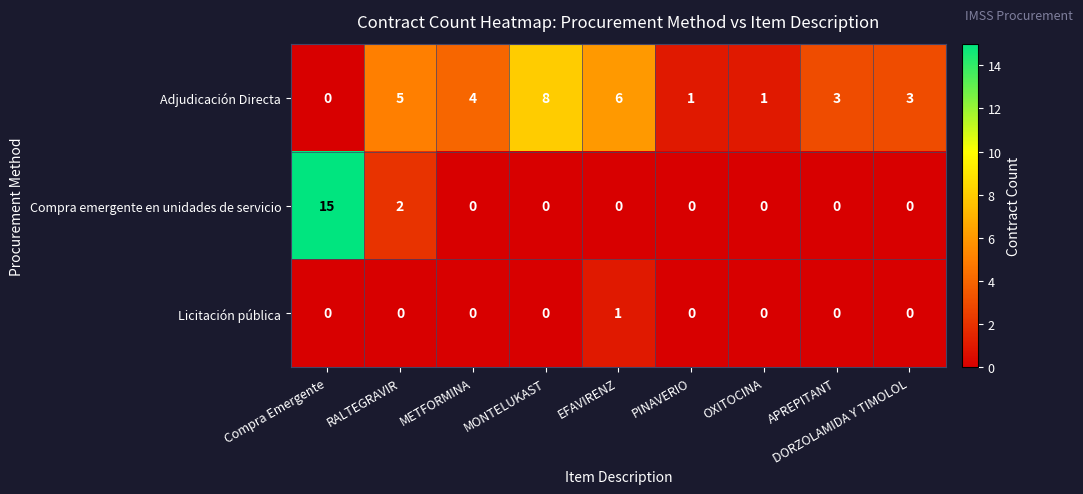

List the series in order of their peak value, highest first.

Compra emergente en unidades de servicio, Adjudicación Directa, Licitación pública